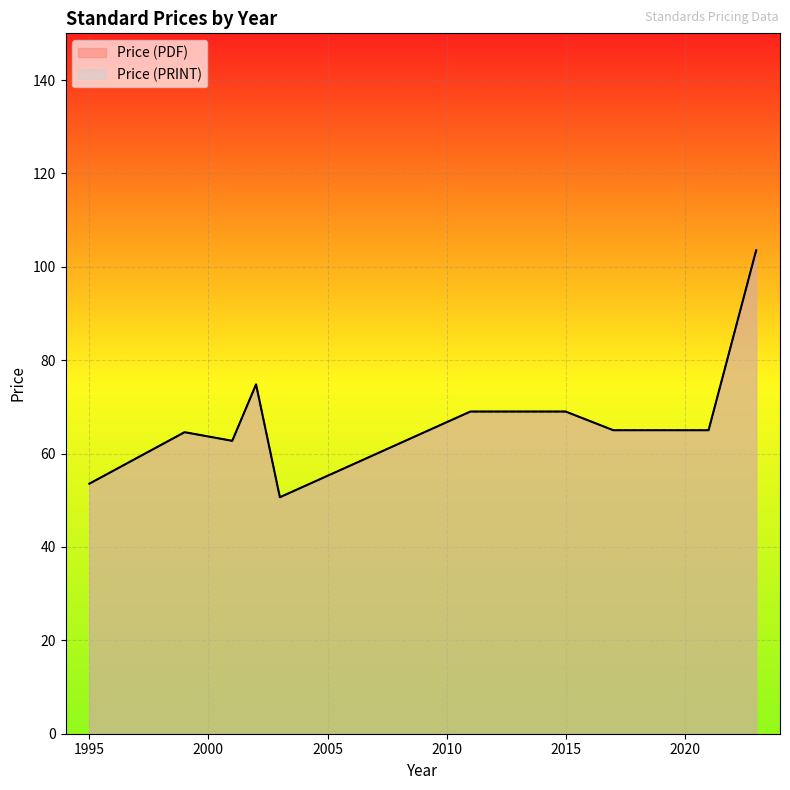

What is the average value of the Price (PRINT) series?

67.6